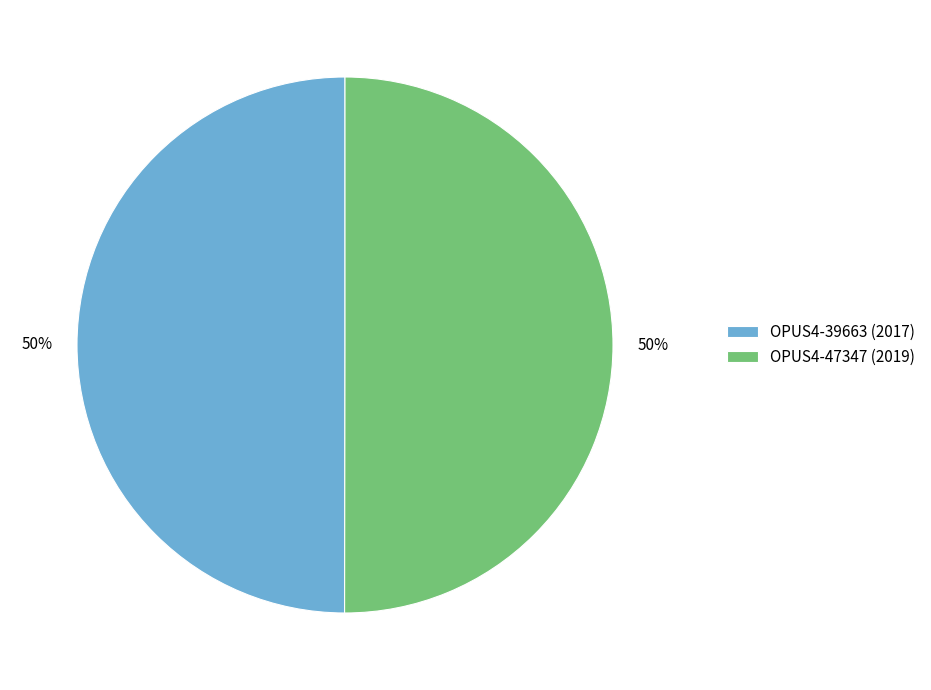

Do OPUS4-47347 and OPUS4-39663 together represent more than half of the pie?

Yes